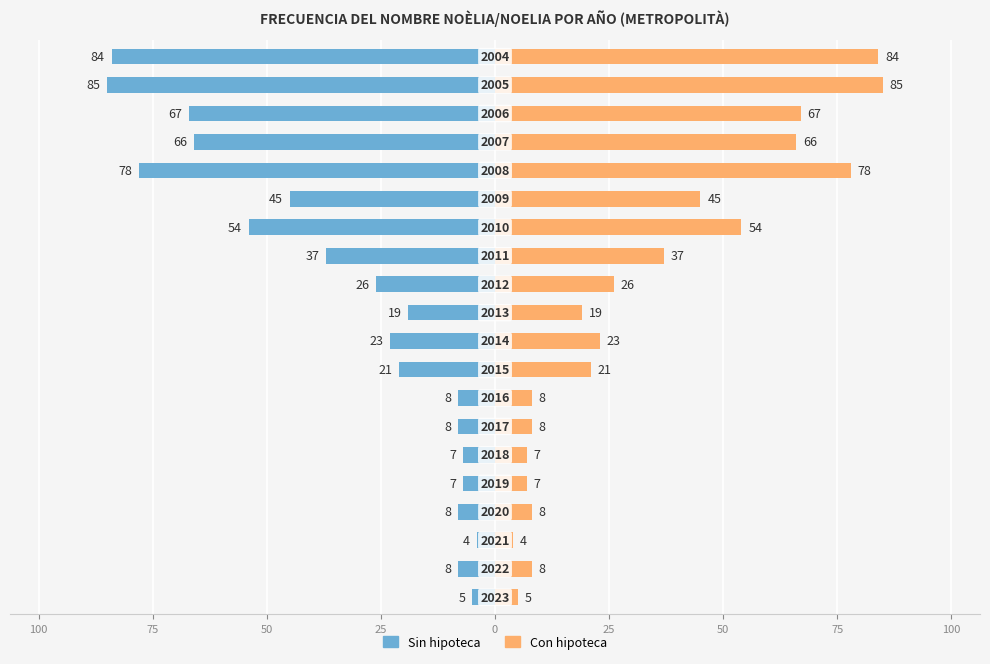

How many values in the Sin hipoteca series exceed -21?

9